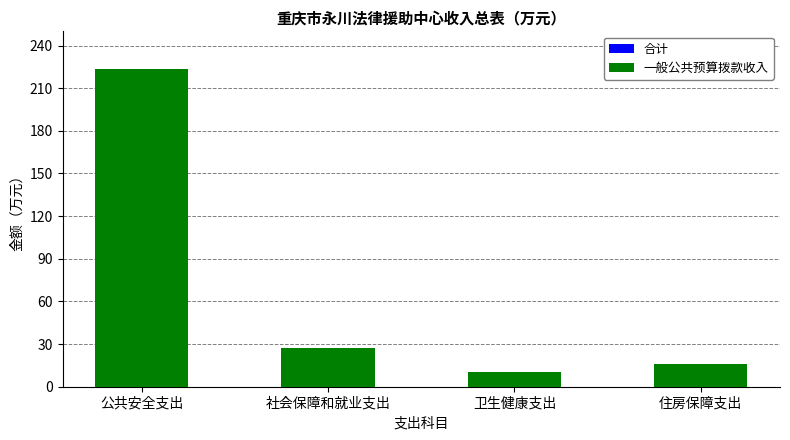

Which has a higher value, 卫生健康支出 or 社会保障和就业支出?

社会保障和就业支出